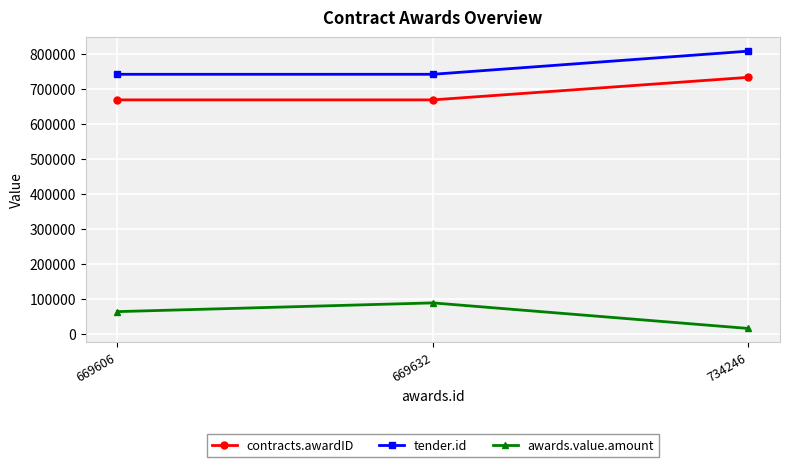

Does the chart have visible grid lines?

Yes